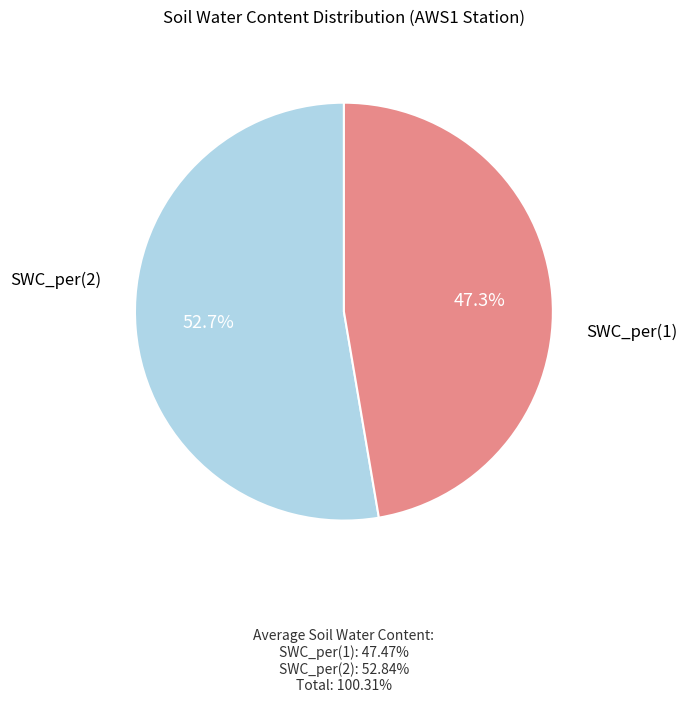

Is there any slice that represents more than half of the pie?

Yes